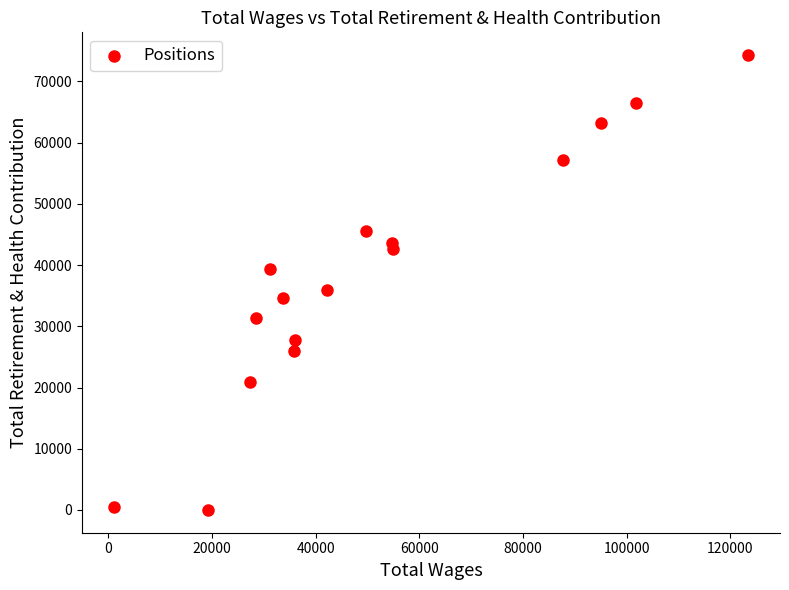

What is the range of Y values (max minus min)?

74301